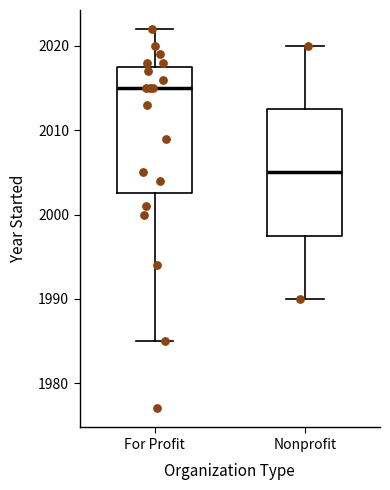

Which box's median line is the lowest?

Nonprofit